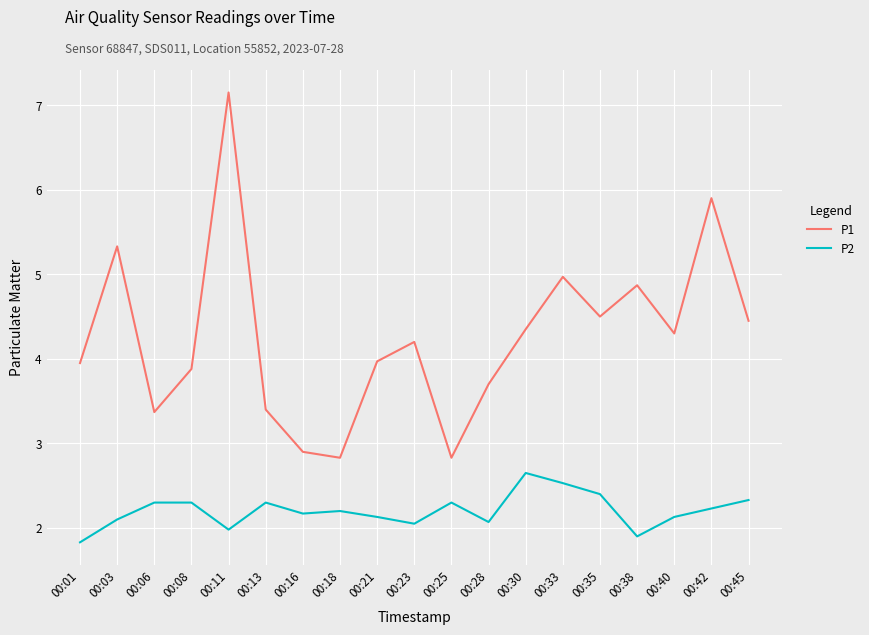

The value of P1 at 00:21 is 1.2. True or false?

False